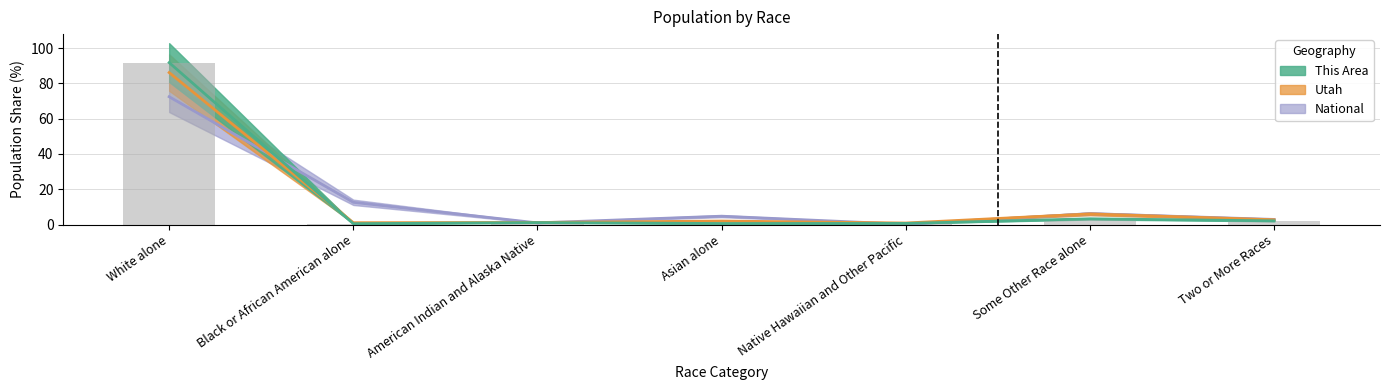

At which label is Utah closest to 43?

Some Other Race alone